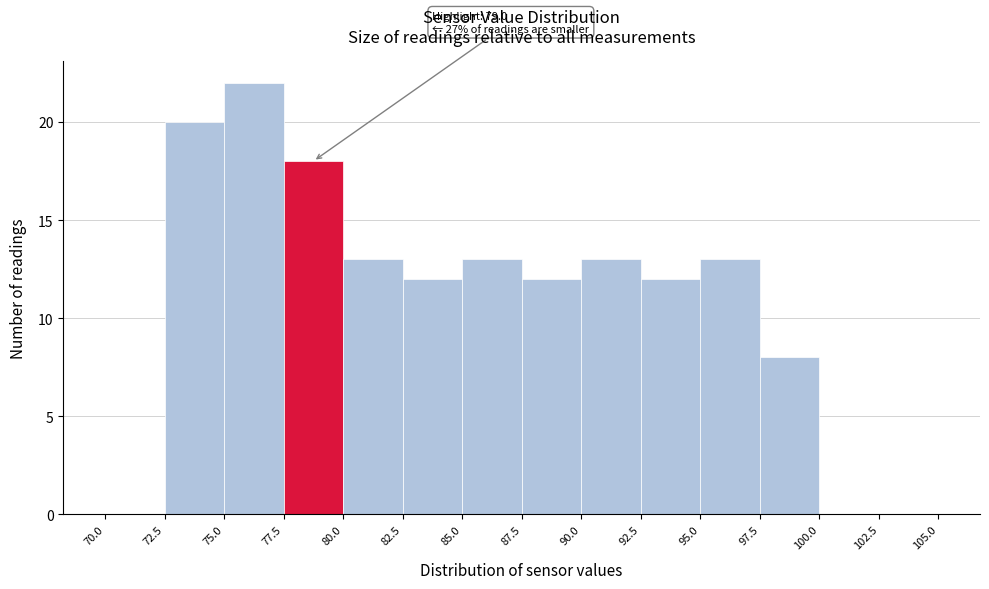

Which range on the x-axis has the tallest bar?

75.0 to 77.5